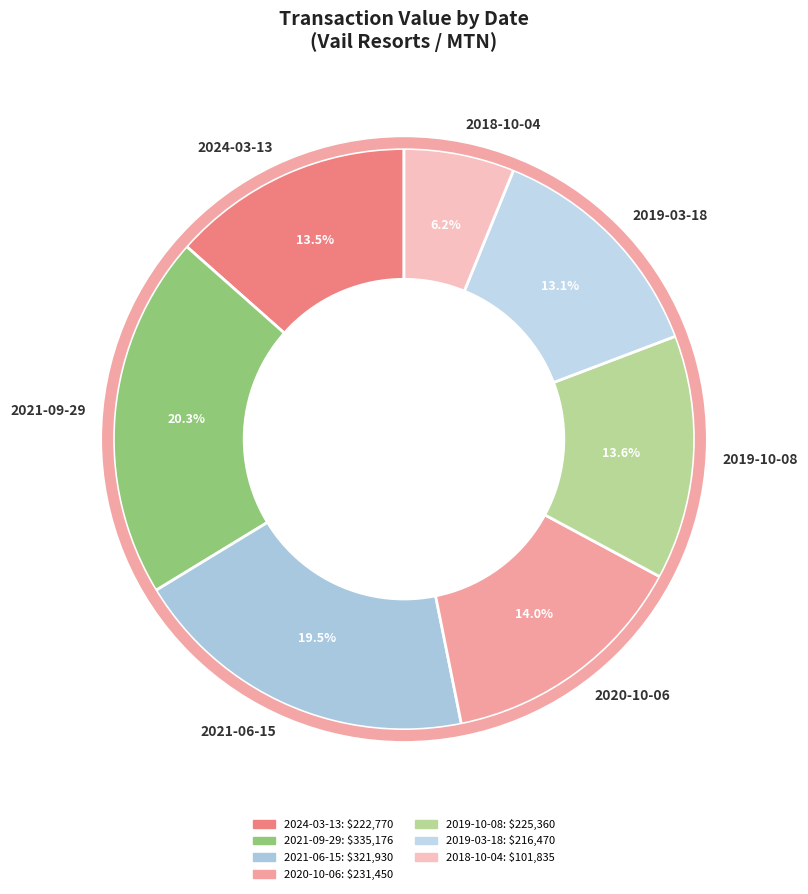

Does any single category account for the majority?

No